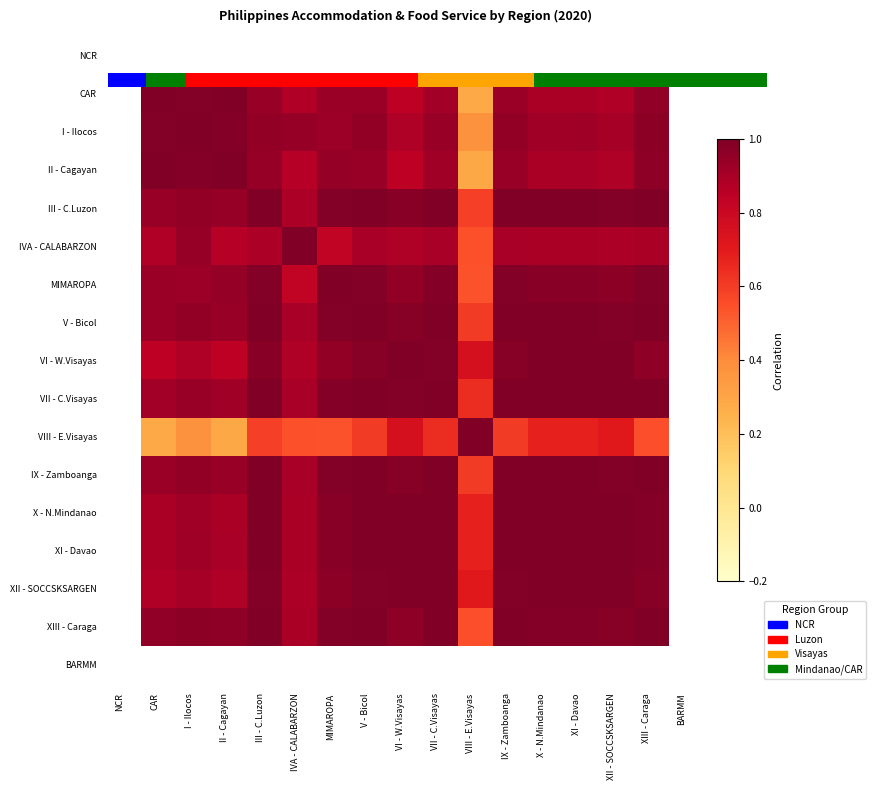

Between VII - C.Visayas and II - Cagayan, which is larger?

II - Cagayan